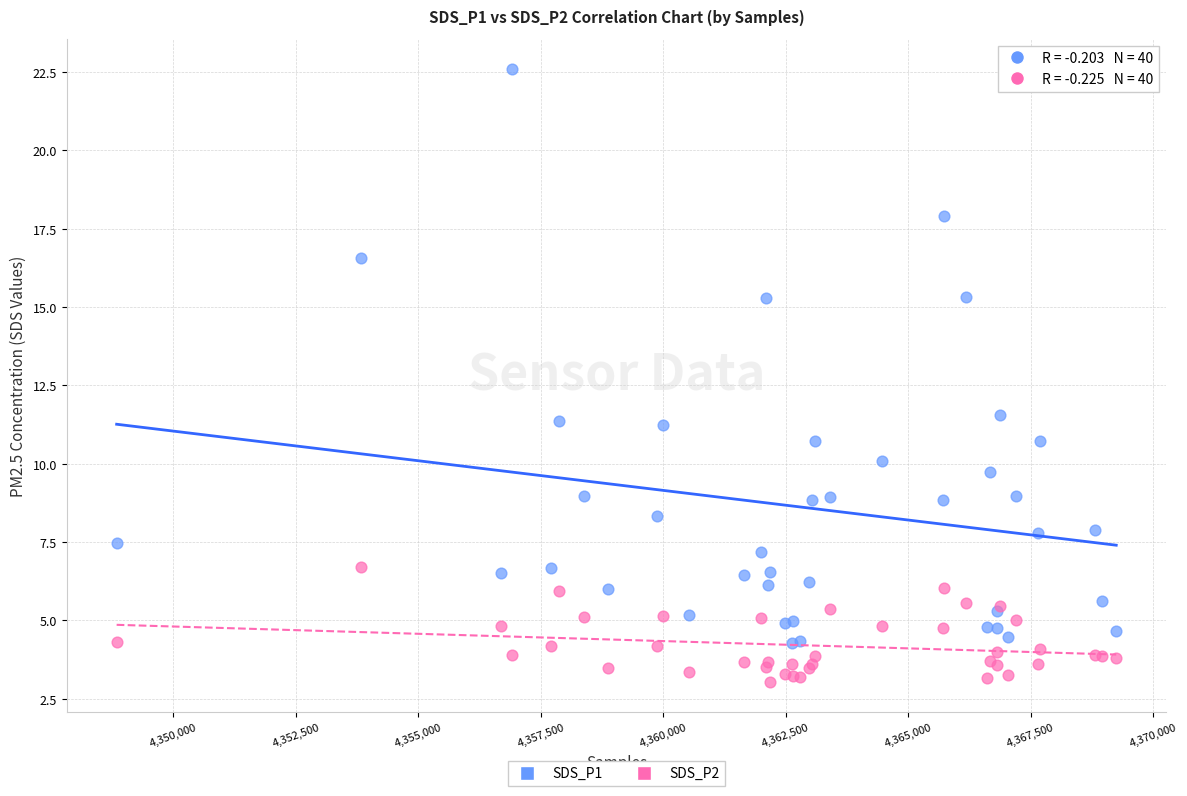

Across all series, what Y value is closest to 12?

11.6